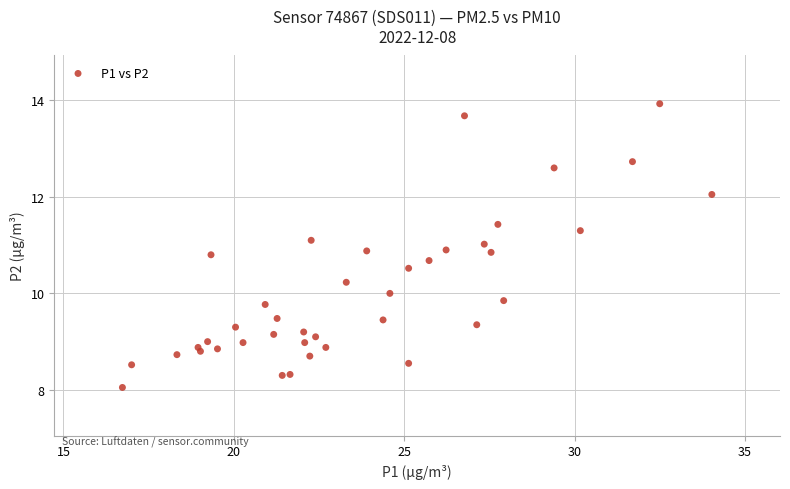

What is the range of Y values (max minus min)?

5.9